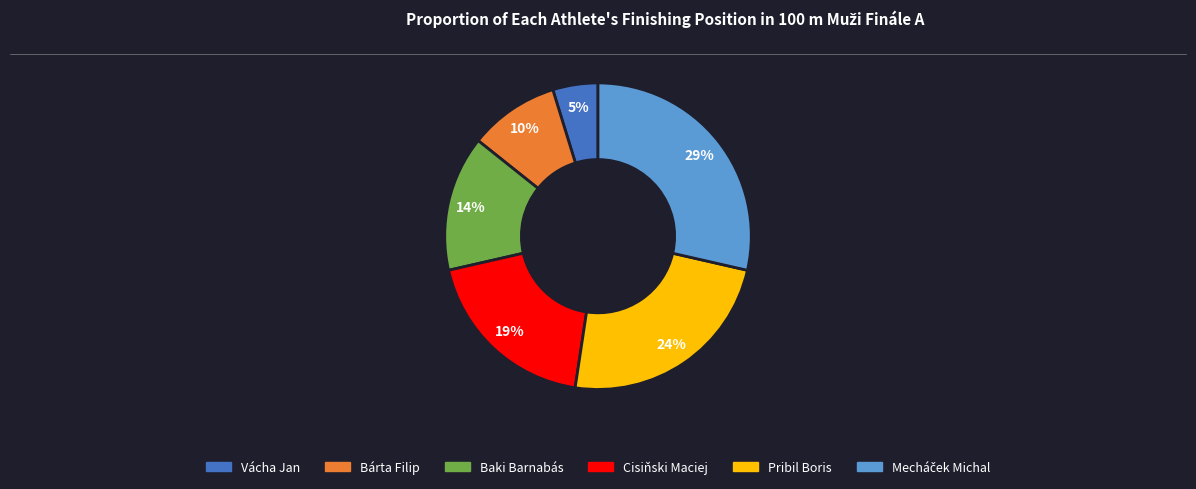

Is Vácha Jan the majority of the pie?

No